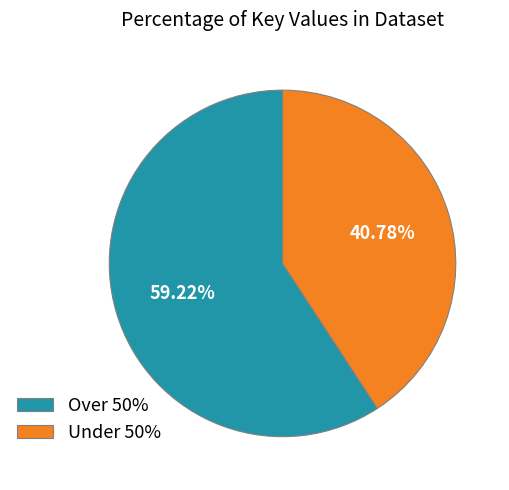

How many segments does this pie chart have?

2